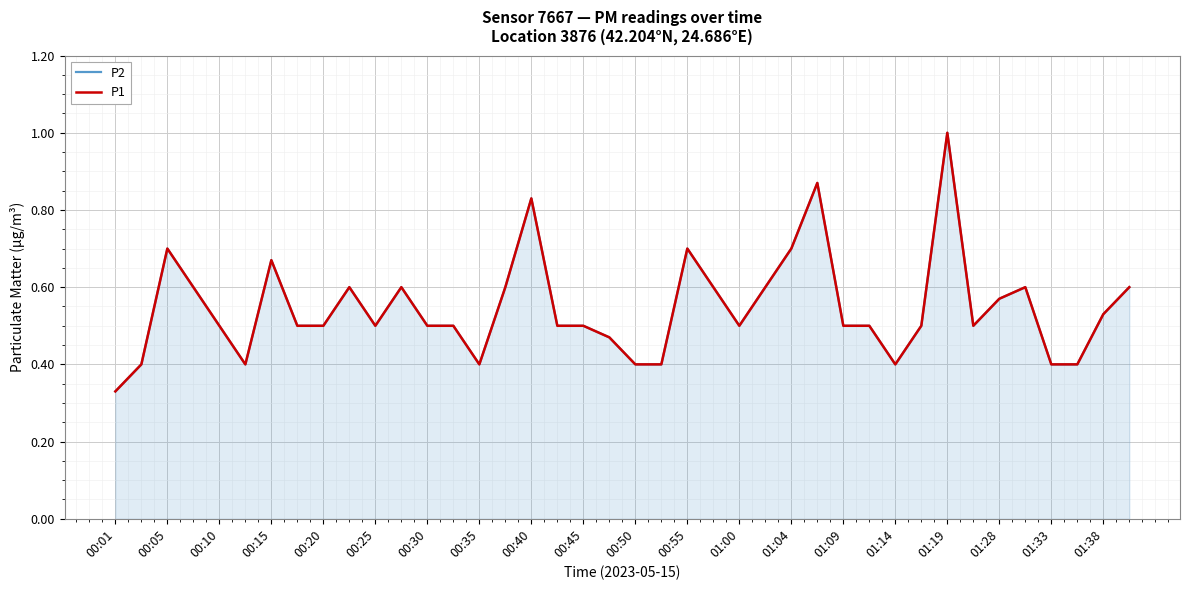

True or false: P2 and P1 cross at least once.

False